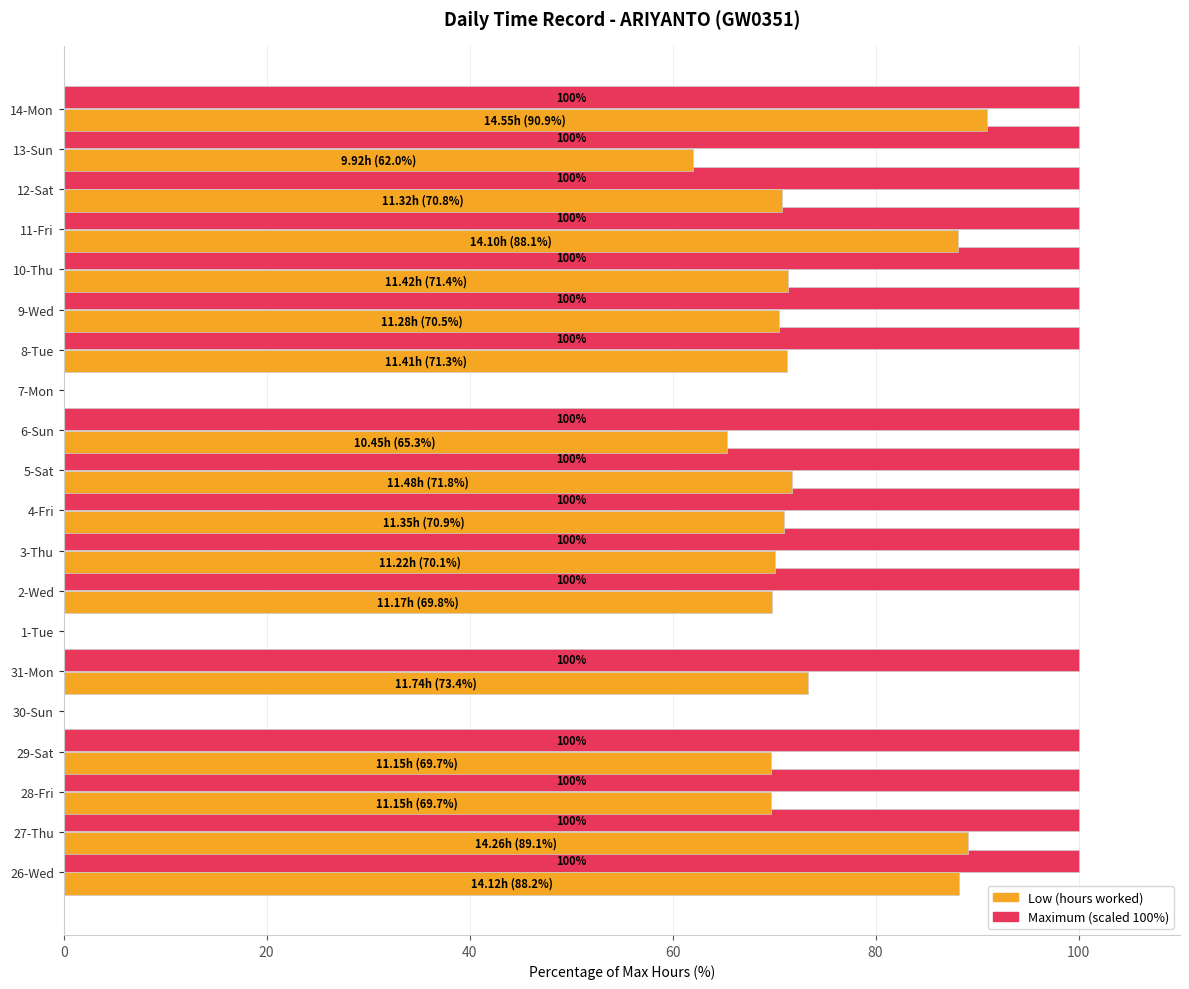

What is the greatest value displayed?

100.0